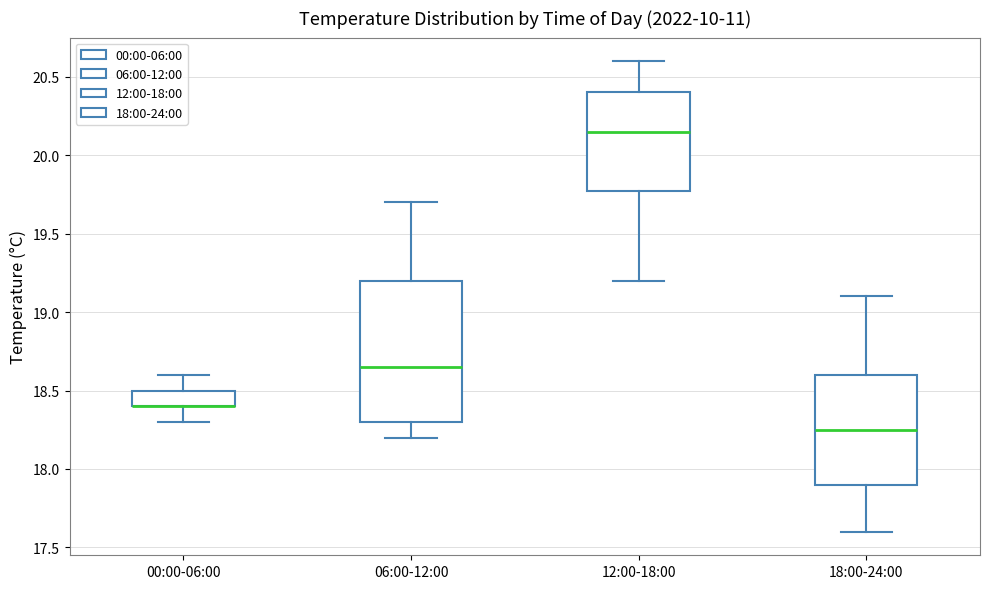

Reading left to right, transcribe this box plot: for each box, give where its median line is, the range the box spans, and where its two whiskers end, as read against the y-axis. The values are not printed on the chart, so give them approximately, as read against the axis.

00:00-06:00: median 18.40 (drawn on the box's lower edge), box 18.40 to 18.50, whiskers 18.30 to 18.60
06:00-12:00: median 18.65, box 18.30 to 19.20, whiskers 18.20 to 19.70
12:00-18:00: median 20.15, box 19.80 to 20.40, whiskers 19.20 to 20.60
18:00-24:00: median 18.25, box 17.90 to 18.60, whiskers 17.60 to 19.10